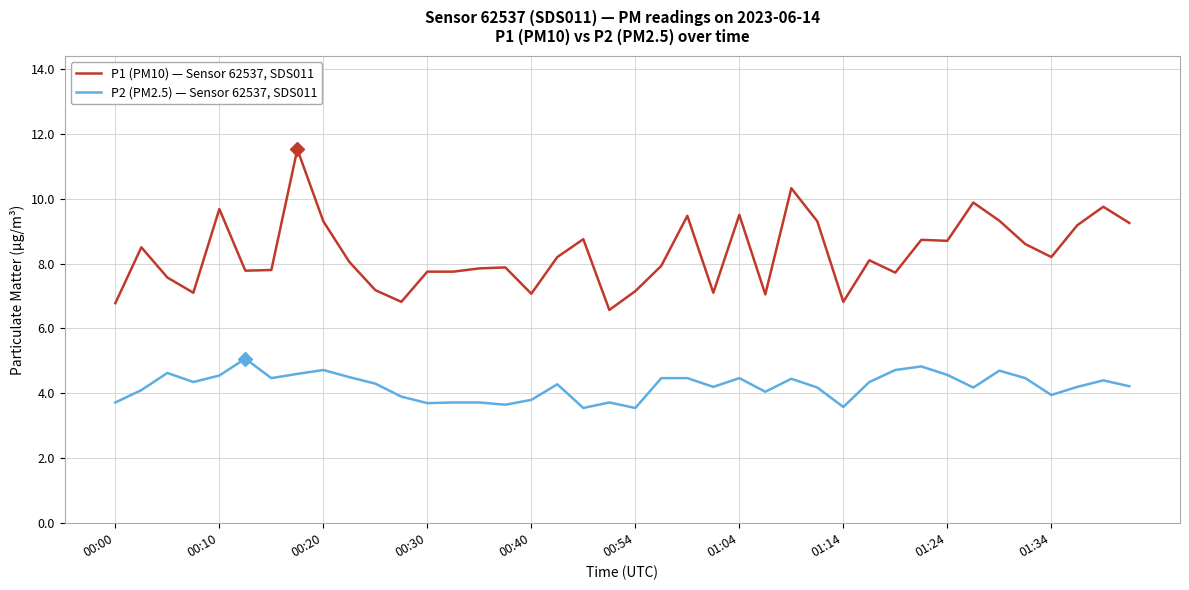

Which series has the largest range (max minus min)?

P1 (PM10) — Sensor 62537, SDS011